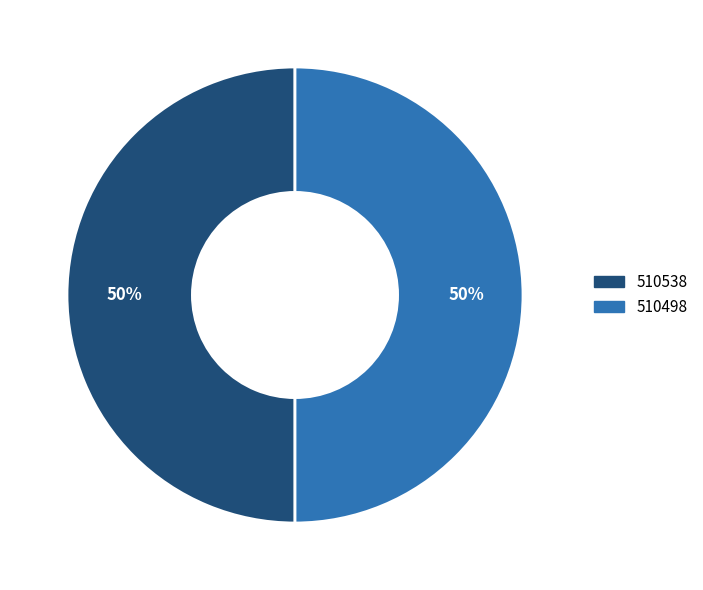

Is it true that 510498 is 50% of the pie?

True